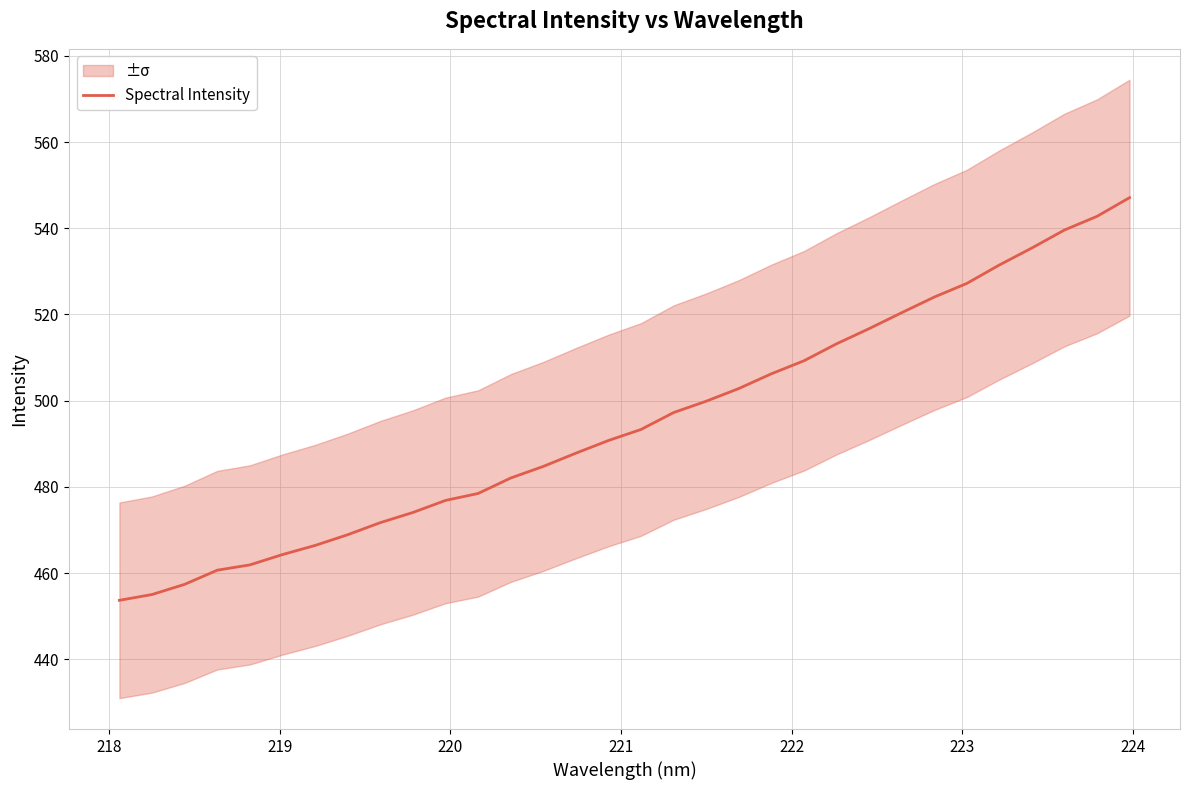

What is the highest value of the Spectral Intensity series?

547.1